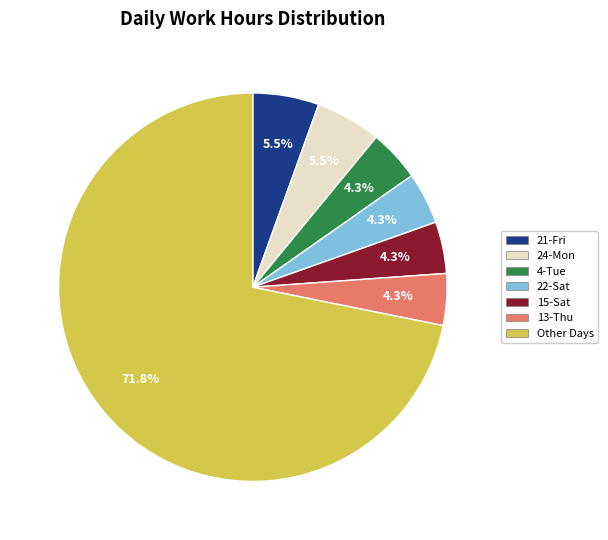

Is there any slice that represents more than half of the pie?

Yes